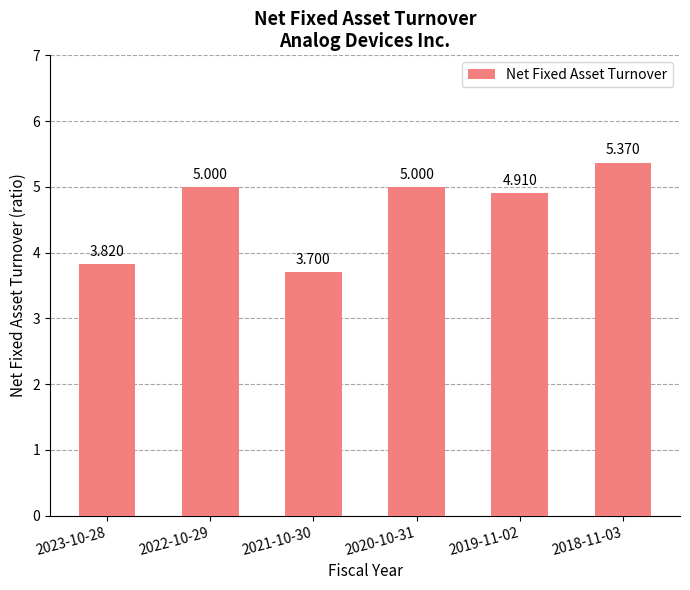

What is the minimum value shown in the chart?

3.7